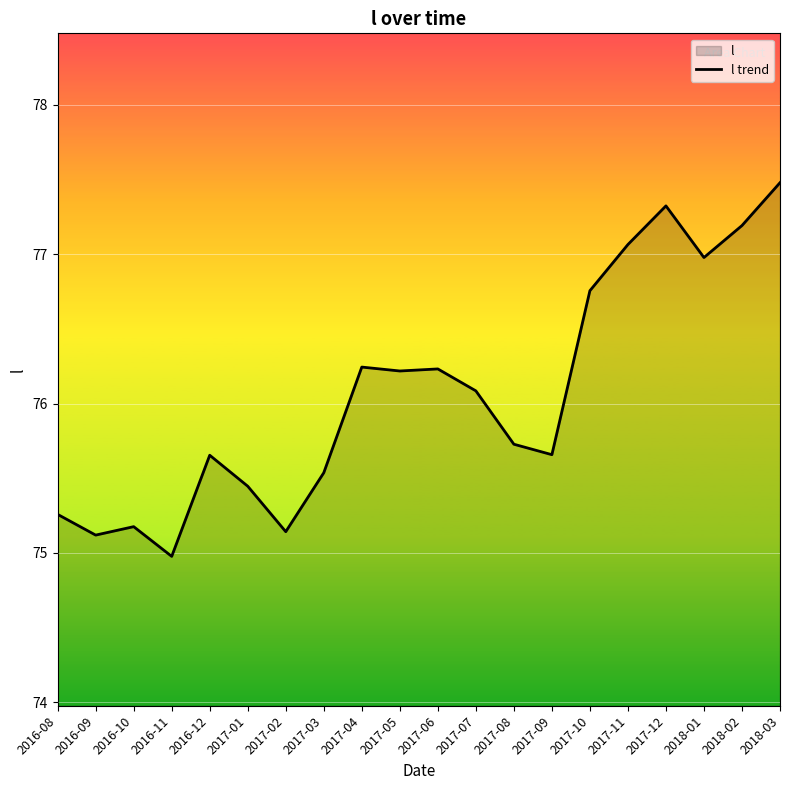

True or false: the data shows 77.3 at 2017-12.

True